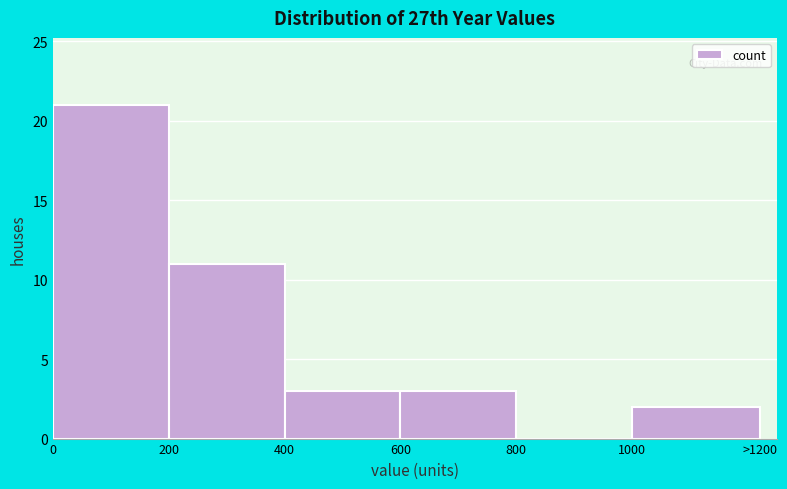

Reading left to right, list all the values displayed in this chart.

0=21	200=11	400=3	600=3	800=0	1000=2